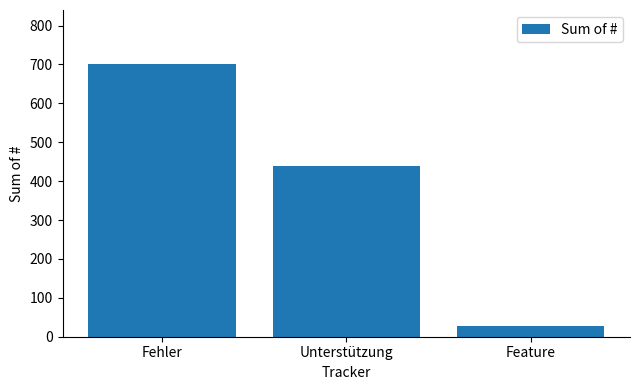

What is the label of the 1st bar from the right?

Feature